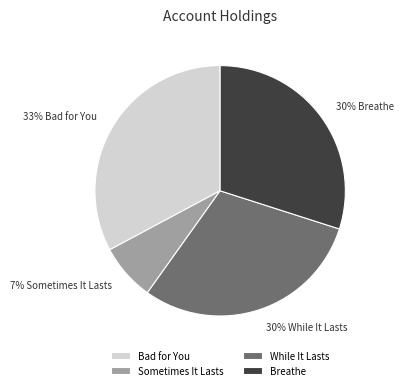

The Sometimes It Lasts slice represents 7% of the pie. True or false?

True